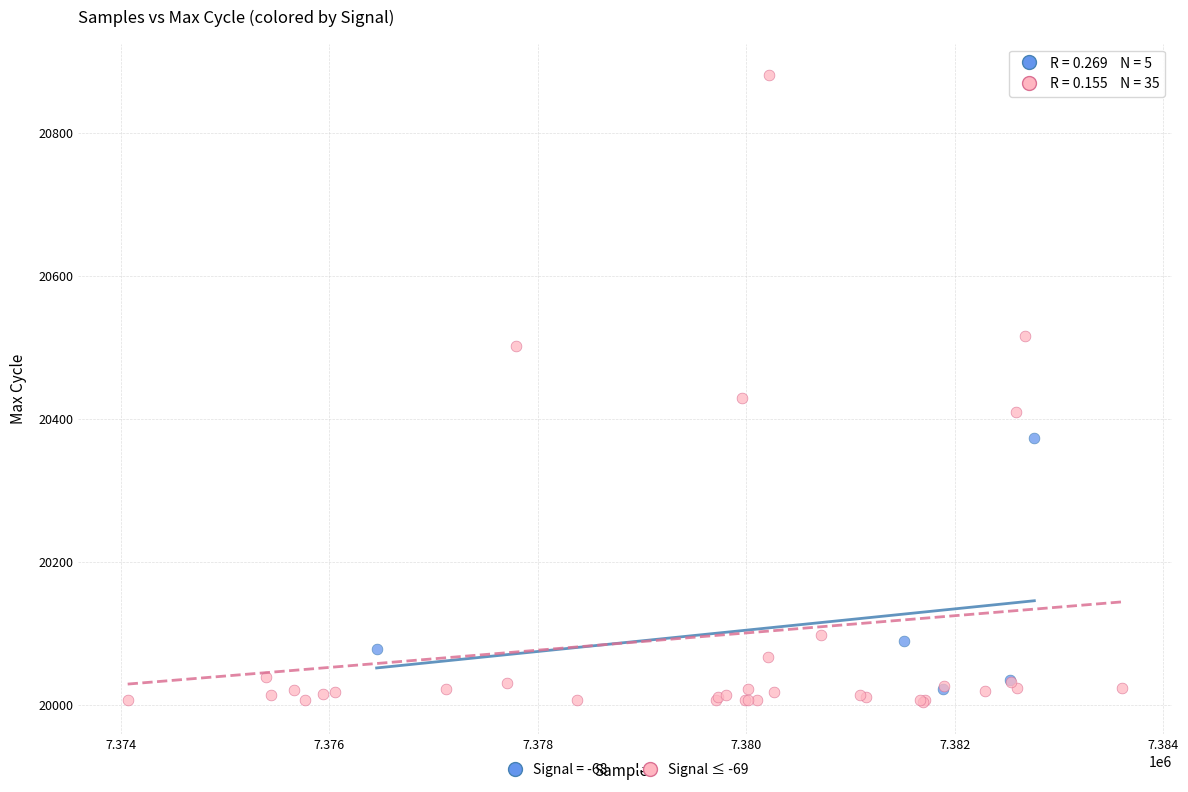

Which series reaches the maximum Y coordinate?

Signal ≤ -69